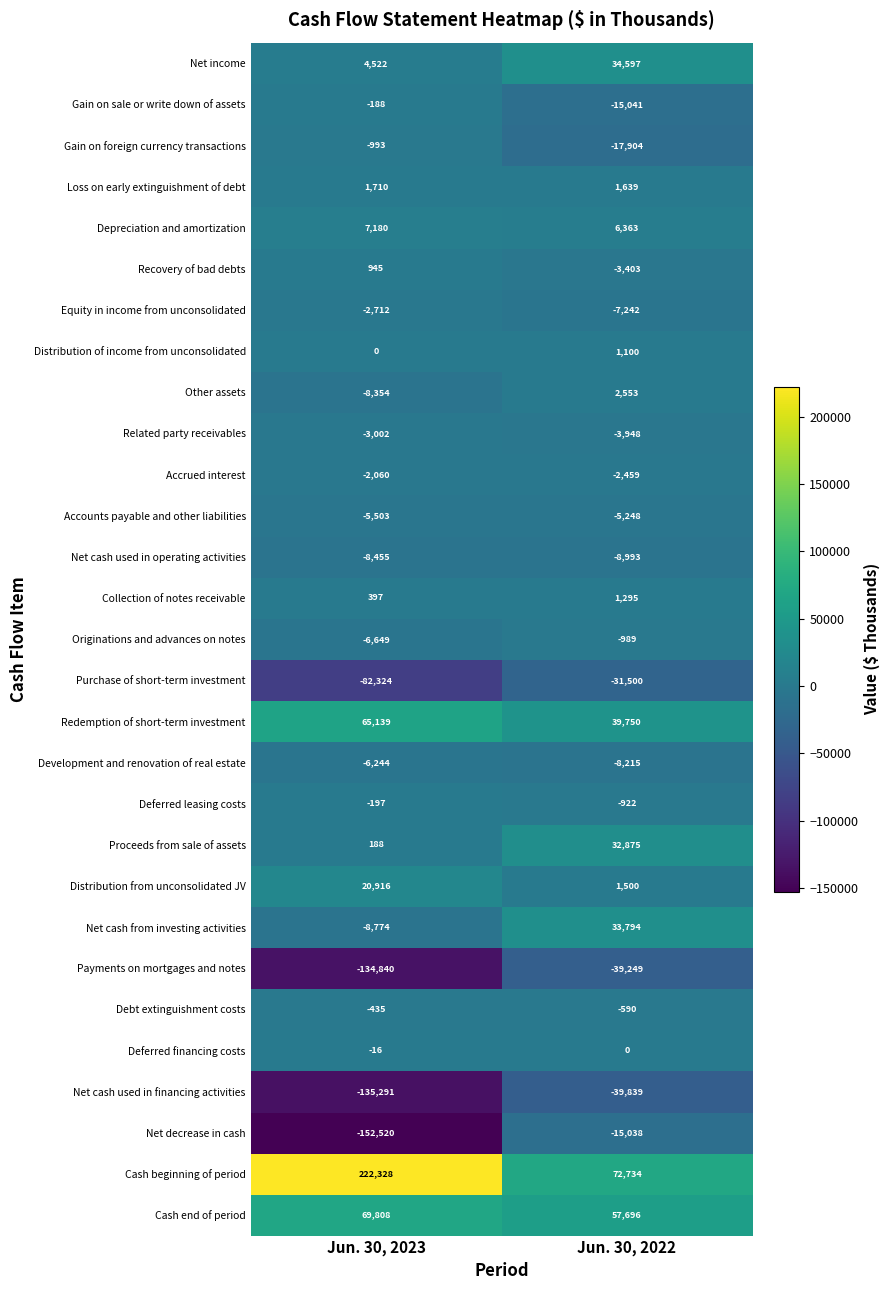

What is the difference between the maximum and minimum values in the Proceeds from sale of assets series?

32687